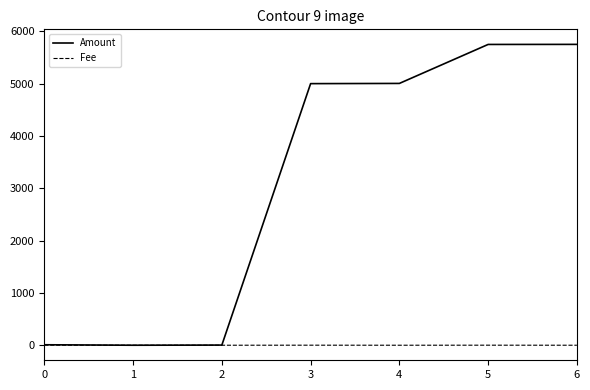

Between 2 and 6, which series saw the biggest shift?

Amount